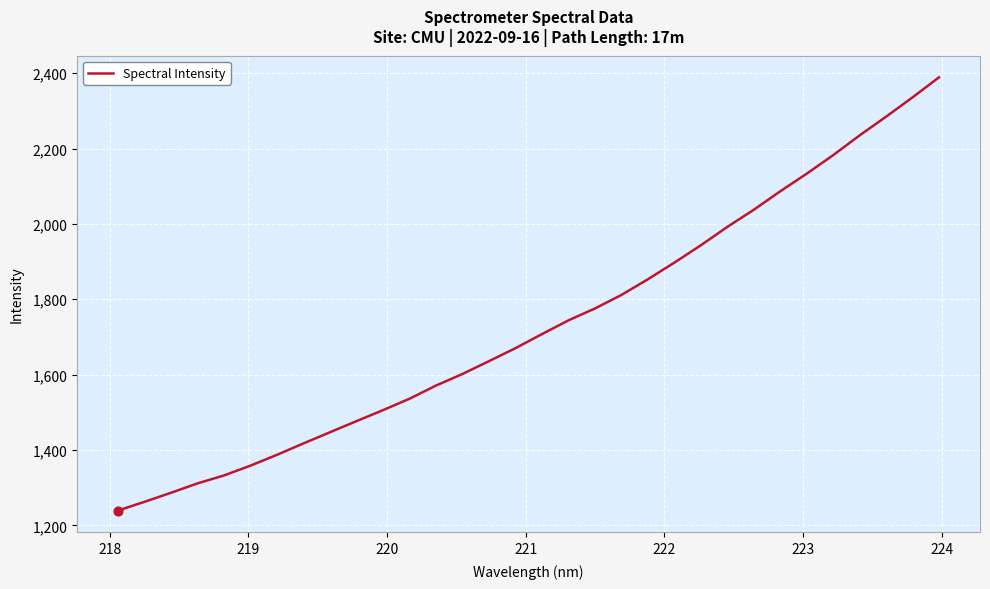

What is the greatest value displayed?

2389.0